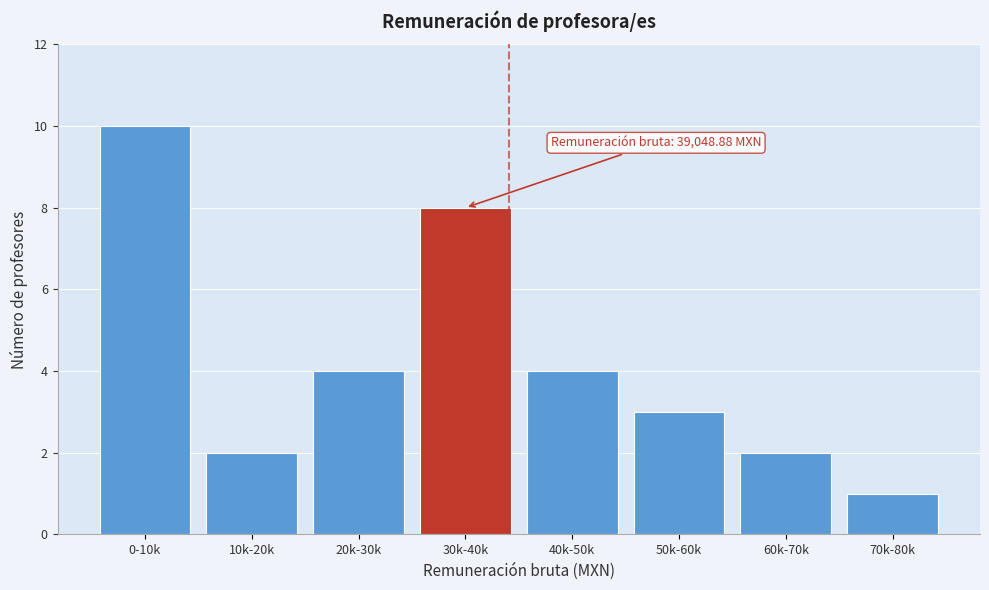

Reading right to left, transcribe all the data shown in this chart.

70k-80k=1	60k-70k=2	50k-60k=3	40k-50k=4	30k-40k=8	20k-30k=4	10k-20k=2	0-10k=10